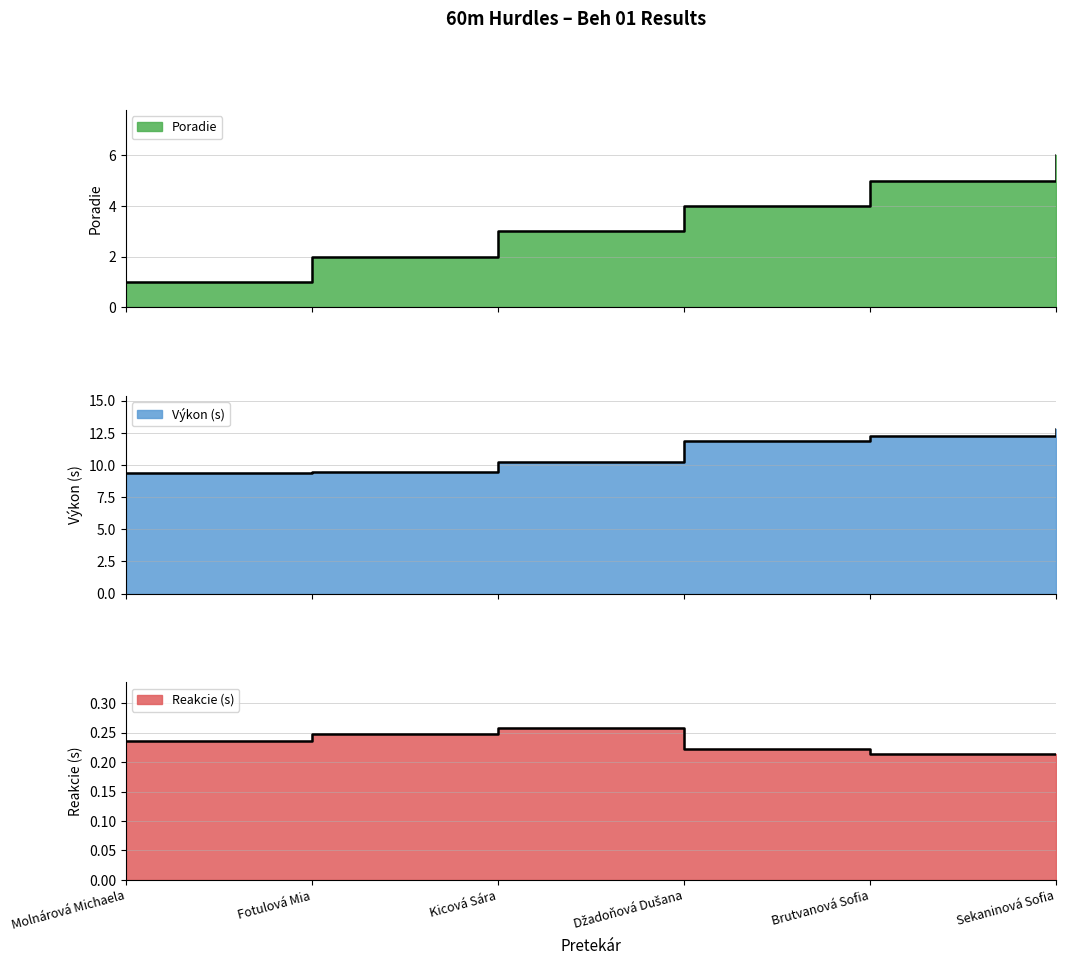

Is it true that Výkon equals 13.9 at Fotulová Mia?

False